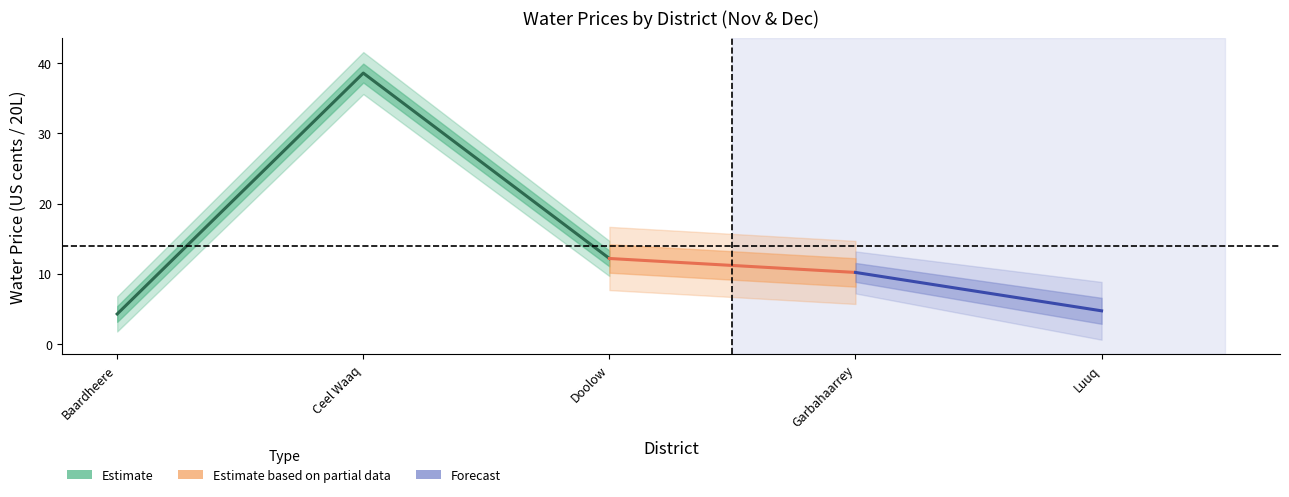

How many data points in Water price December in UScents (20L) are less than 10?

2